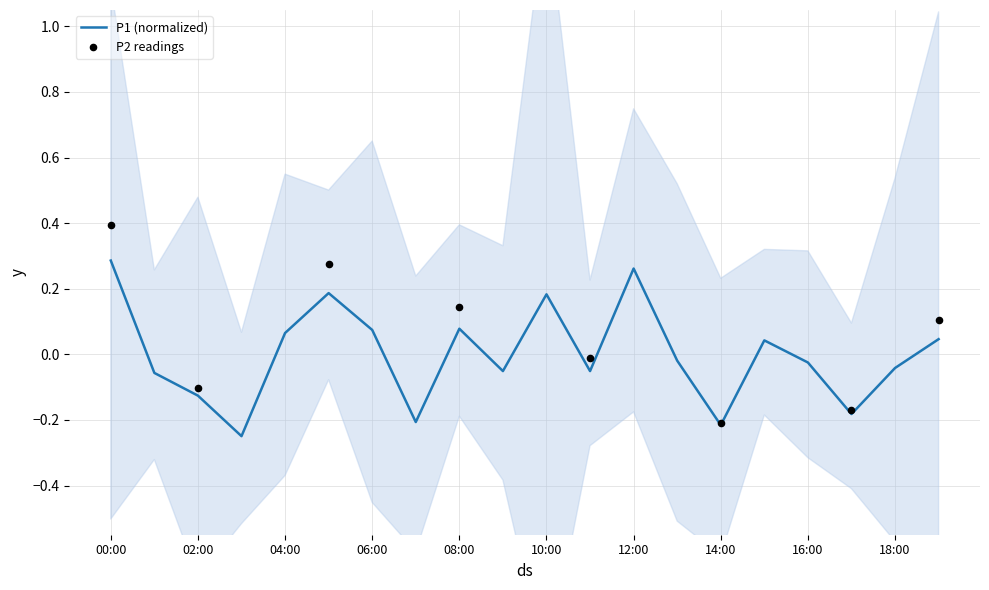

Which has a higher value, 10:00 or 06:00?

10:00